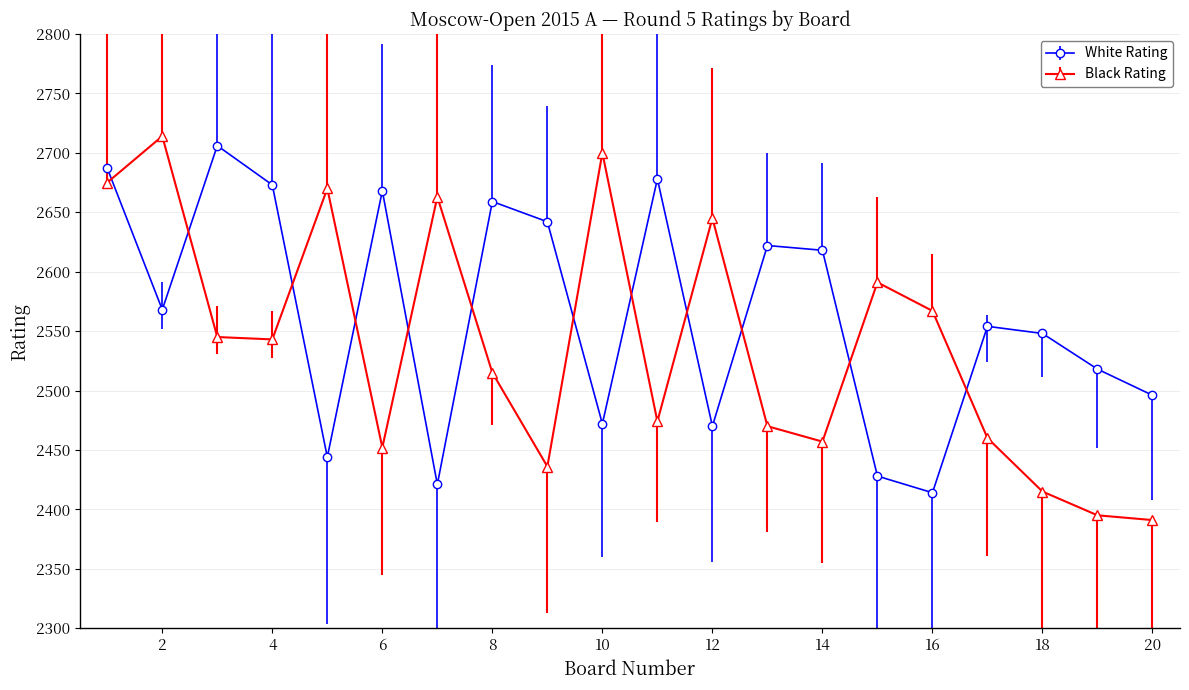

What is the greatest value displayed?

2714